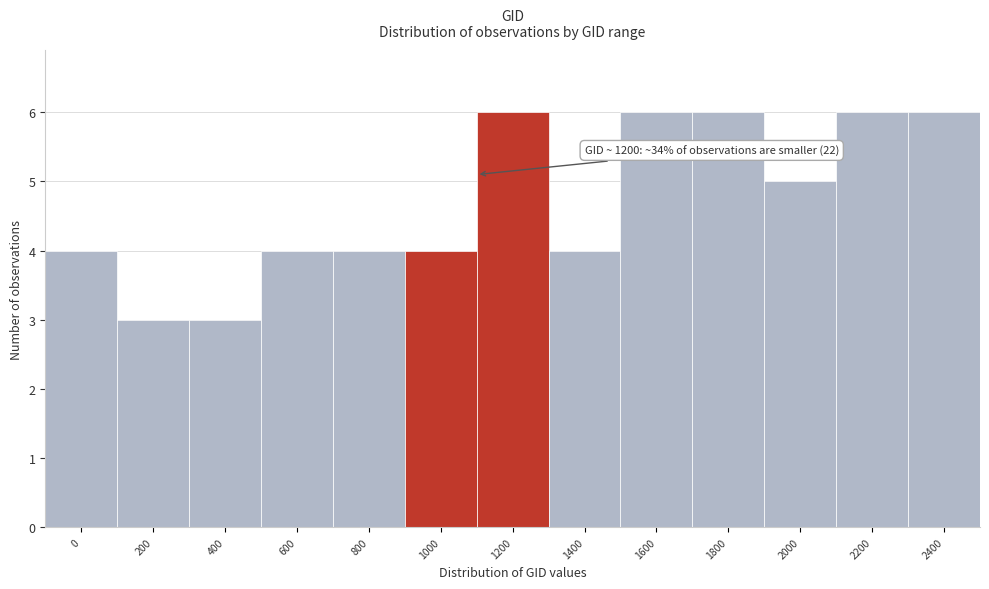

Reading left to right, extract all data points from this chart.

4	3	3	4	4	4	6	4	6	6	5	6	6